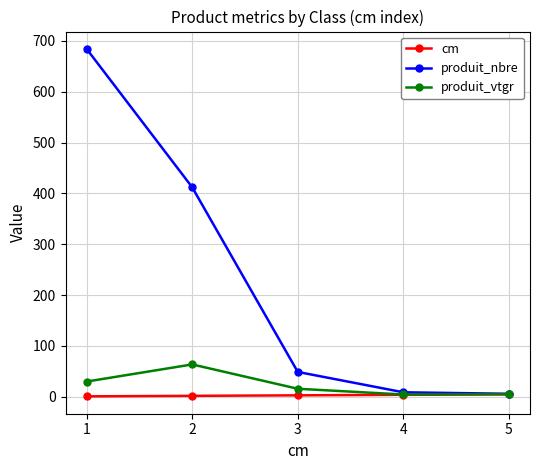

Rank the series by their maximum value, from highest to lowest.

produit_nbre, produit_vtgr, cm